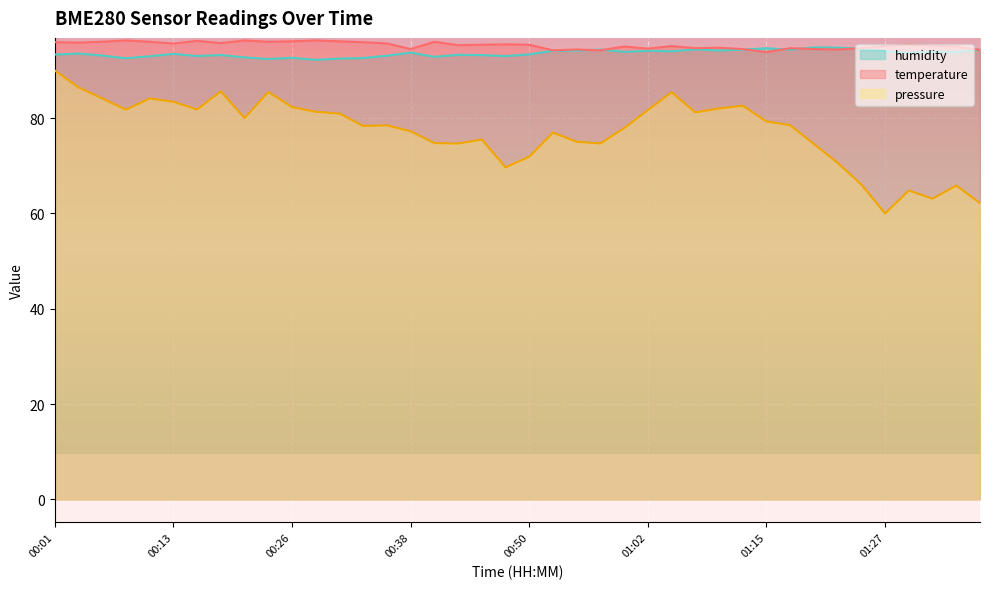

Where does the temperature series first go above 95?

00:01